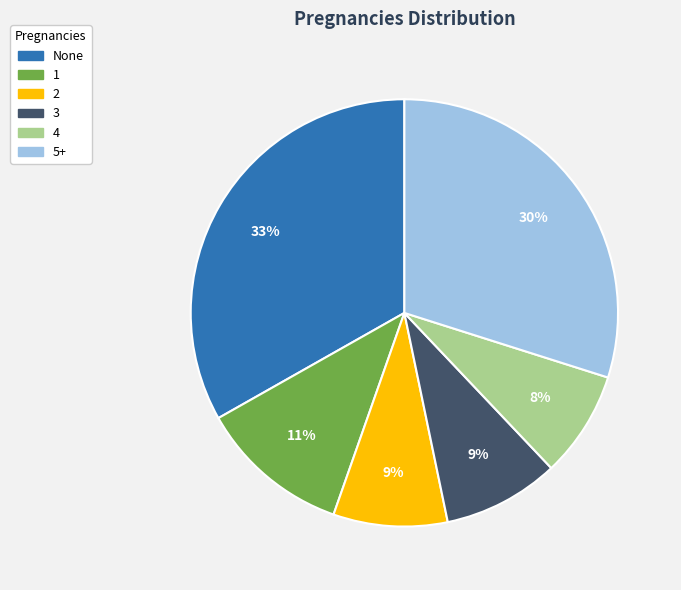

To the nearest percent, what is the combined percentage of 1 and 2?

20%